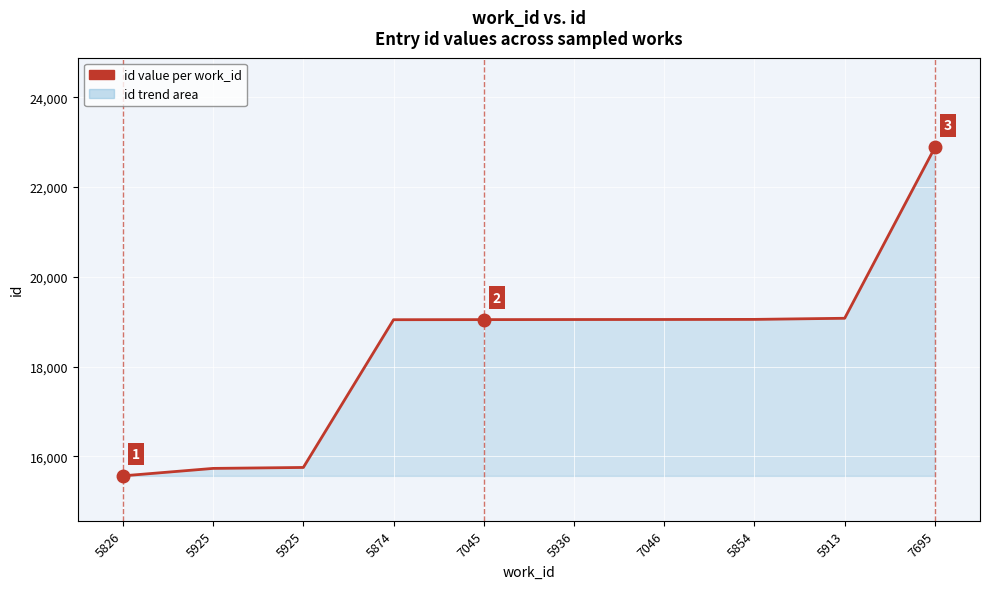

What is the minimum value shown in the chart?

15566